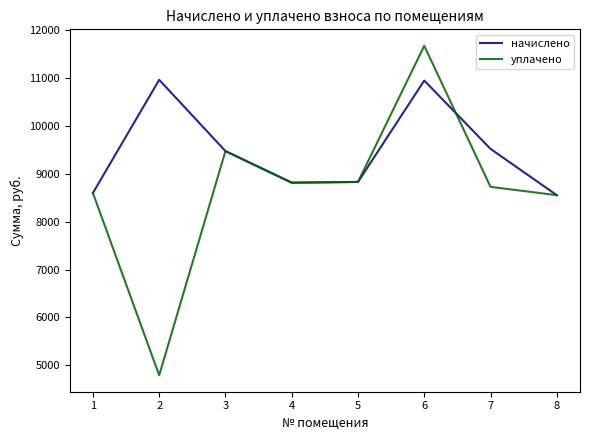

What is the approximate value of начислено at 1?

8601.6